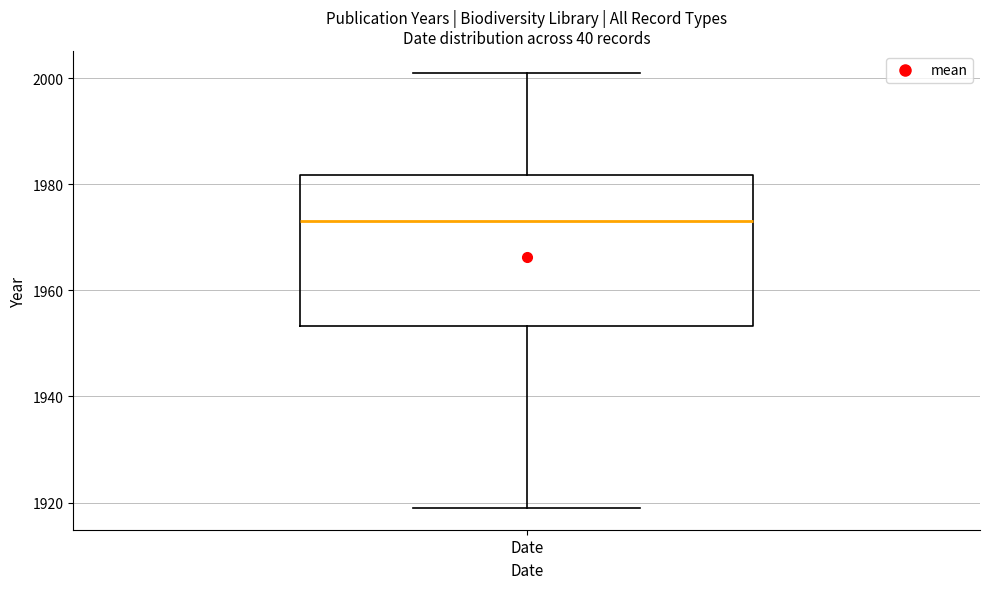

Where is the lower edge of the box for Date on the y-axis? The values are not printed on the chart, so give them approximately, as read against the axis.

1954